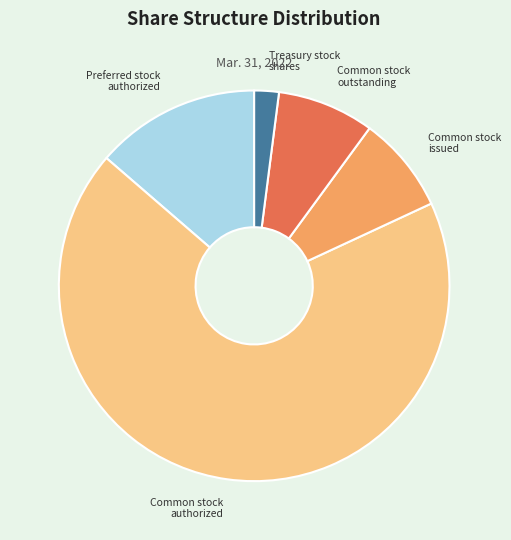

Is the sum of Treasury stock shares and Common stock issued greater than half?

No